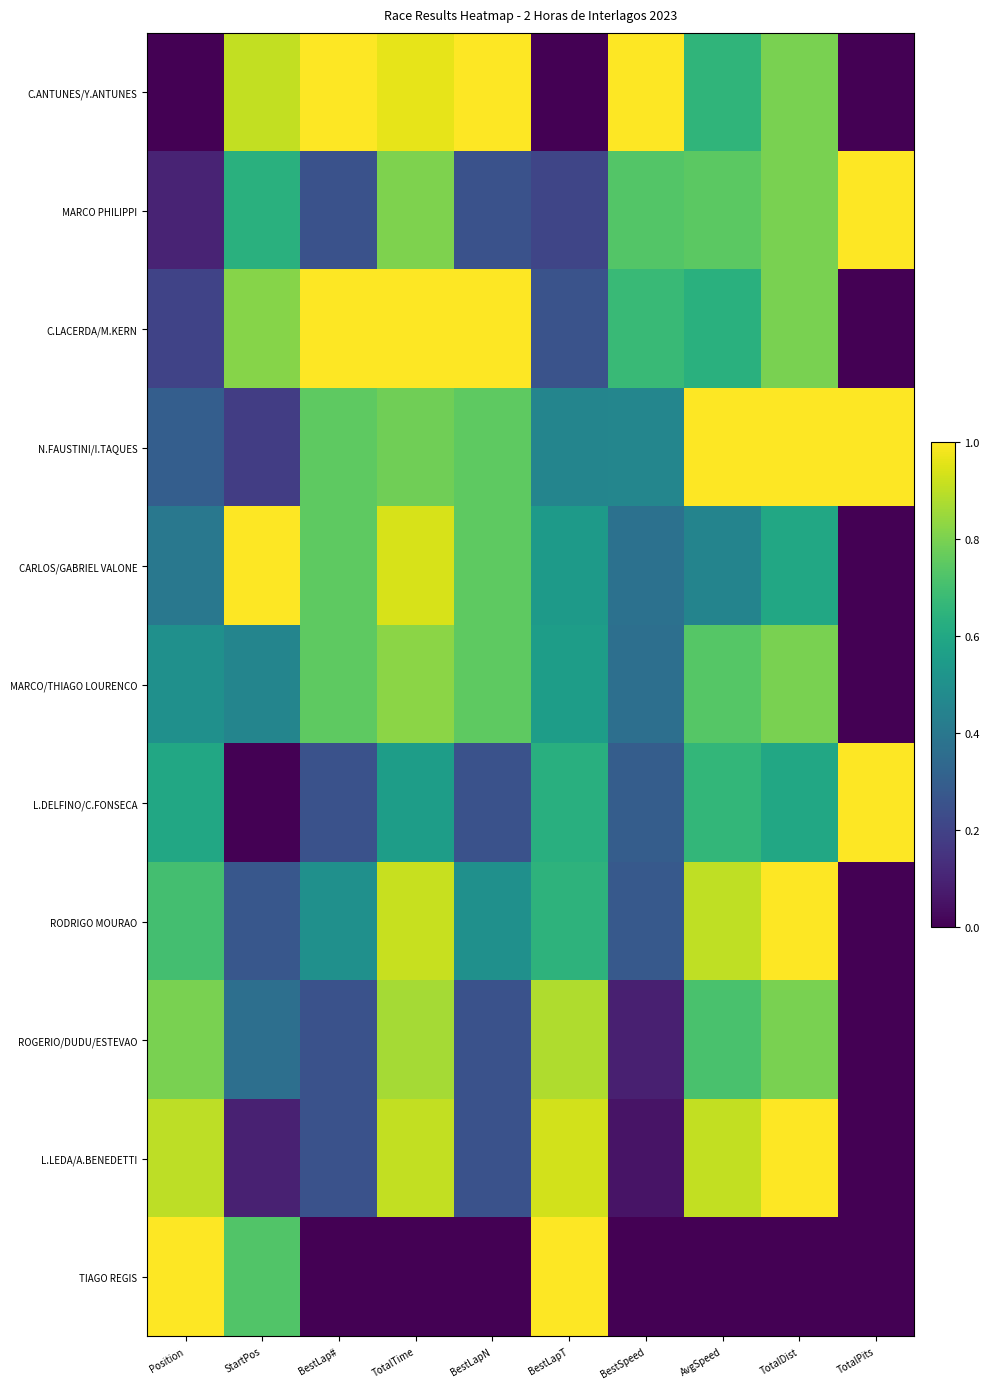

Reading left to right, transcribe all the data shown in this chart.

TIAGO REGIS: Position=1.0	StartPos=0.7	BestLap#=0.0	TotalTime=0.0	BestLapN=0.0	BestLapT=1.0	BestSpeed=0.0	AvgSpeed=0.0	TotalDist=0.0	TotalPits=0.0
MARCO PHILIPPI: Position=0.1	StartPos=0.6	BestLap#=0.2	TotalTime=0.8	BestLapN=0.2	BestLapT=0.2	BestSpeed=0.7	AvgSpeed=0.7	TotalDist=0.8	TotalPits=1.0
C.LACERDA/M.KERN: Position=0.2	StartPos=0.8	BestLap#=1.0	TotalTime=1.0	BestLapN=1.0	BestLapT=0.3	BestSpeed=0.7	AvgSpeed=0.6	TotalDist=0.8	TotalPits=0.0
N.FAUSTINI/I.TAQUES: Position=0.3	StartPos=0.2	BestLap#=0.8	TotalTime=0.8	BestLapN=0.8	BestLapT=0.5	BestSpeed=0.5	AvgSpeed=1.0	TotalDist=1.0	TotalPits=1.0
CARLOS/GABRIEL VALONE: Position=0.4	StartPos=1.0	BestLap#=0.8	TotalTime=0.9	BestLapN=0.8	BestLapT=0.5	BestSpeed=0.4	AvgSpeed=0.5	TotalDist=0.6	TotalPits=0.0
MARCO/THIAGO LOURENCO: Position=0.5	StartPos=0.5	BestLap#=0.8	TotalTime=0.8	BestLapN=0.8	BestLapT=0.6	BestSpeed=0.4	AvgSpeed=0.7	TotalDist=0.8	TotalPits=0.0
L.DELFINO/C.FONSECA: Position=0.6	StartPos=0.0	BestLap#=0.2	TotalTime=0.6	BestLapN=0.2	BestLapT=0.6	BestSpeed=0.3	AvgSpeed=0.7	TotalDist=0.6	TotalPits=1.0
RODRIGO MOURAO: Position=0.7	StartPos=0.3	BestLap#=0.5	TotalTime=0.9	BestLapN=0.5	BestLapT=0.6	BestSpeed=0.3	AvgSpeed=0.9	TotalDist=1.0	TotalPits=0.0
ROGERIO/DUDU/ESTEVAO: Position=0.8	StartPos=0.4	BestLap#=0.2	TotalTime=0.9	BestLapN=0.2	BestLapT=0.9	BestSpeed=0.1	AvgSpeed=0.7	TotalDist=0.8	TotalPits=0.0
L.LEDA/A.BENEDETTI: Position=0.9	StartPos=0.1	BestLap#=0.2	TotalTime=0.9	BestLapN=0.2	BestLapT=0.9	BestSpeed=0.1	AvgSpeed=0.9	TotalDist=1.0	TotalPits=0.0
TIAGO REGIS: Position=1.0	StartPos=0.7	BestLap#=0.0	TotalTime=0.0	BestLapN=0.0	BestLapT=1.0	BestSpeed=0.0	AvgSpeed=0.0	TotalDist=0.0	TotalPits=0.0